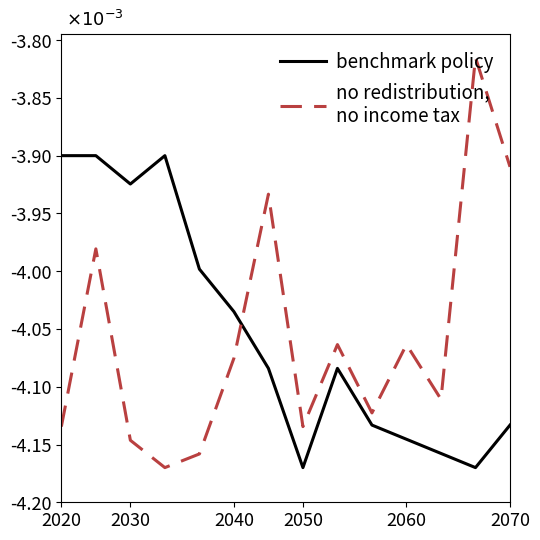

Is this an area chart (filled region under the line)?

No